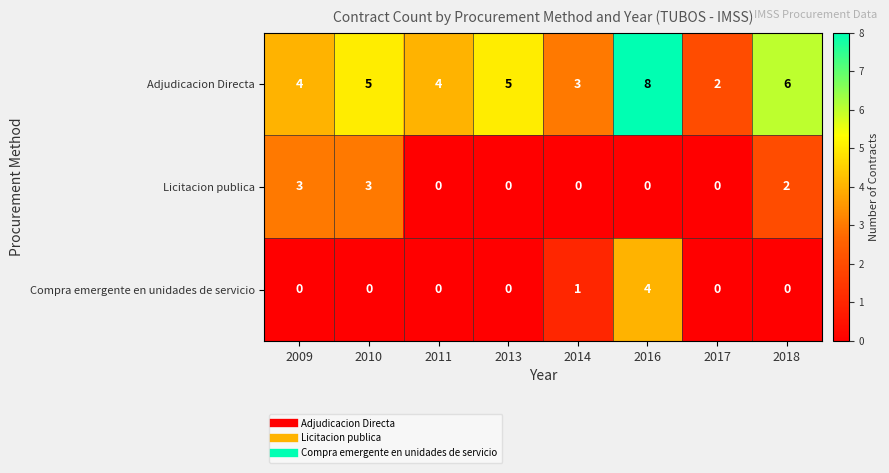

At 2010, list the series in order from smallest to largest.

Compra emergente en unidades de servicio, Licitacion publica, Adjudicacion Directa